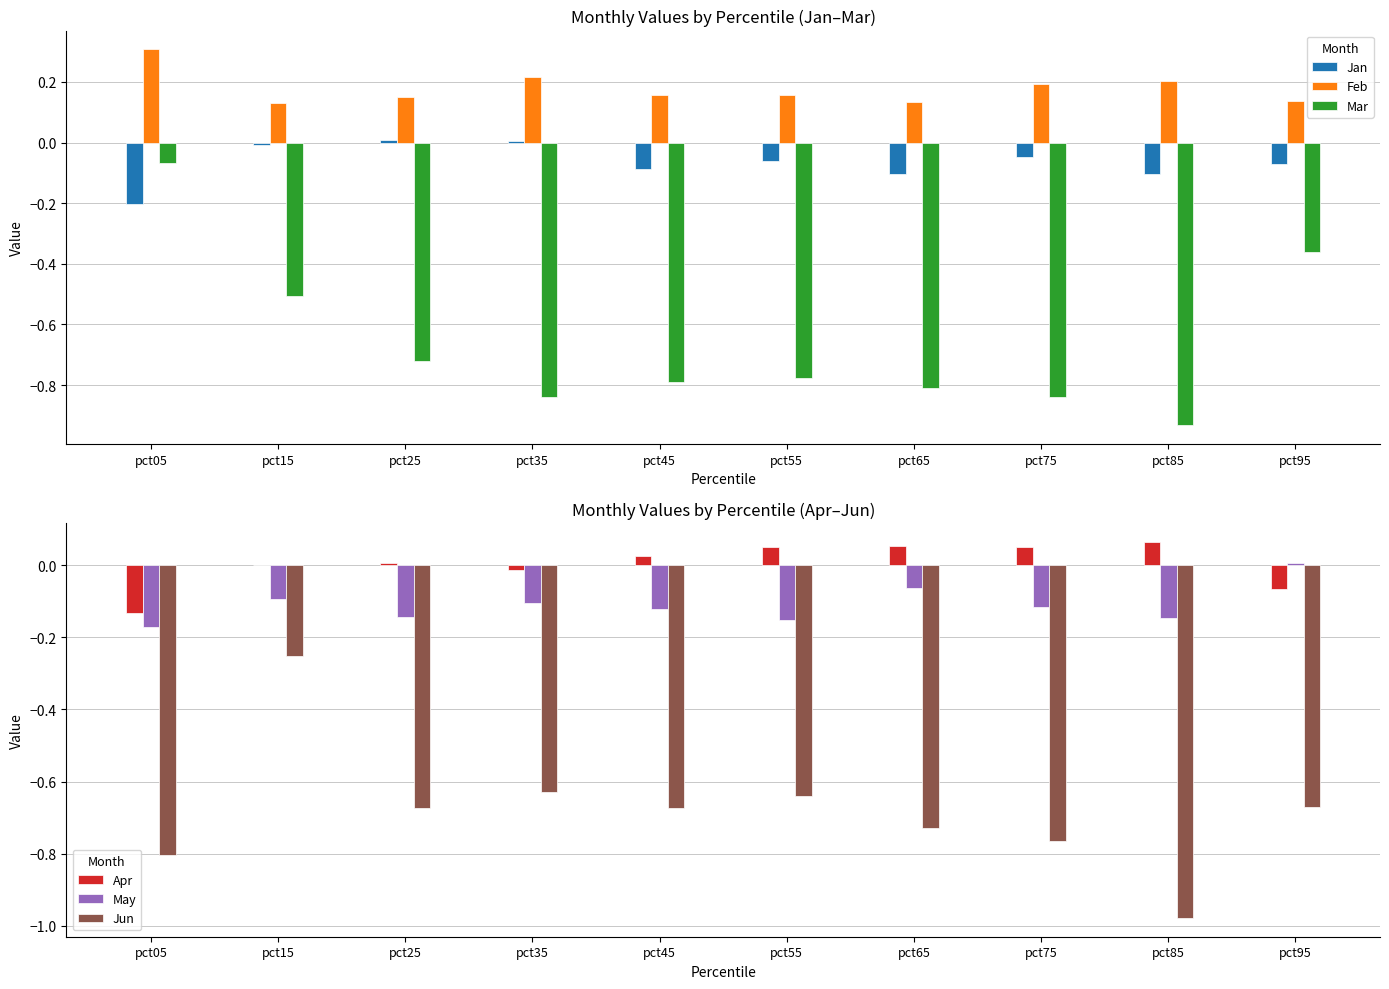

What is the sum of all Jan values?

-0.7